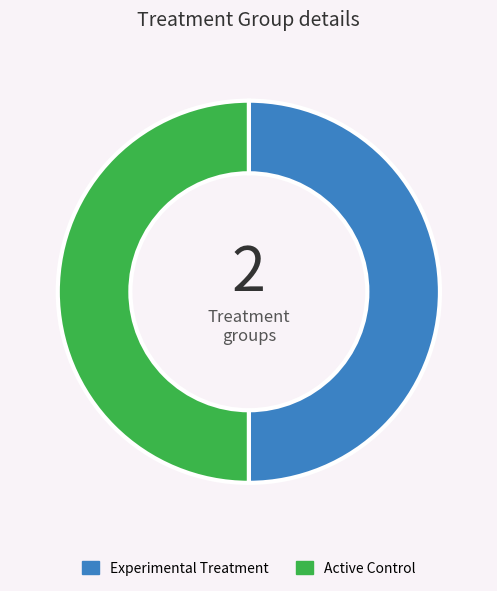

True or false: Active Control accounts for 50% of the total.

True